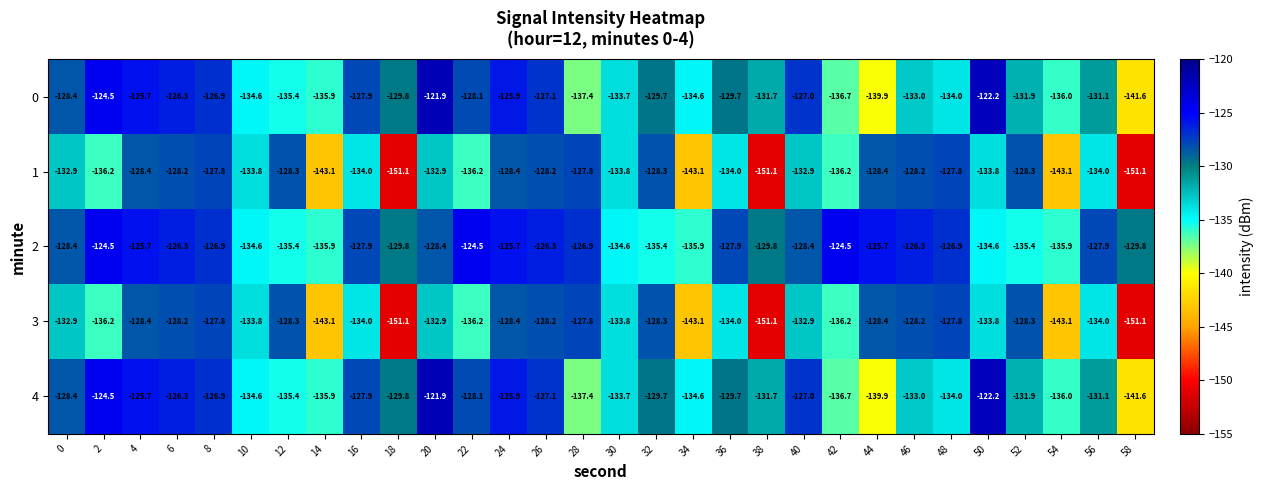

What is the difference between the second highest and minimum values in the 2 series?

11.4